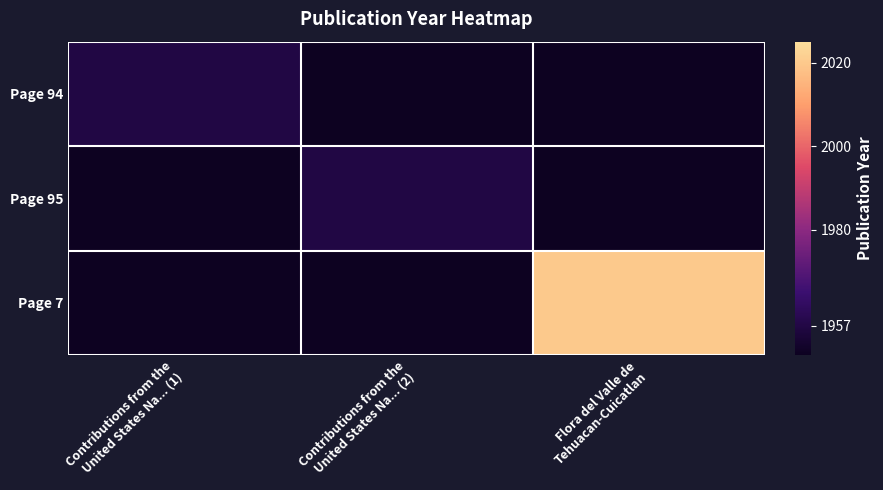

Which label corresponds to the largest value in the chart?

Flora del Valle de
Tehuacan-Cuicatlan